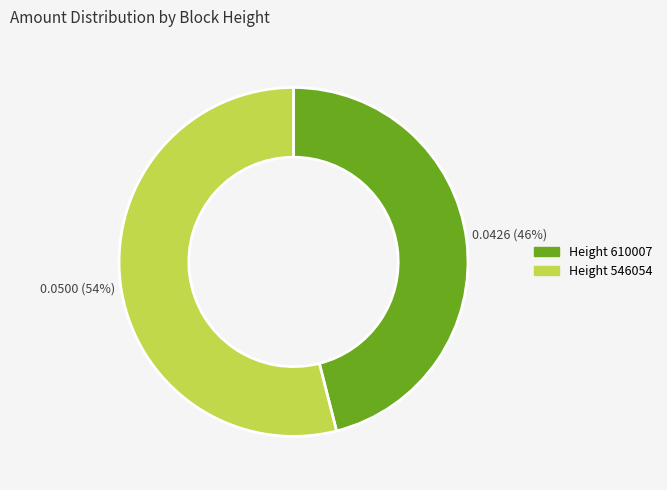

To the nearest percent, what is the difference between the largest and smallest slice percentages?

8%